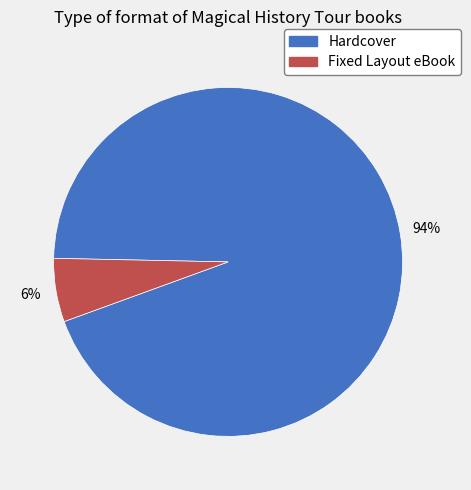

True or false: Fixed Layout eBook accounts for 1% of the total.

False